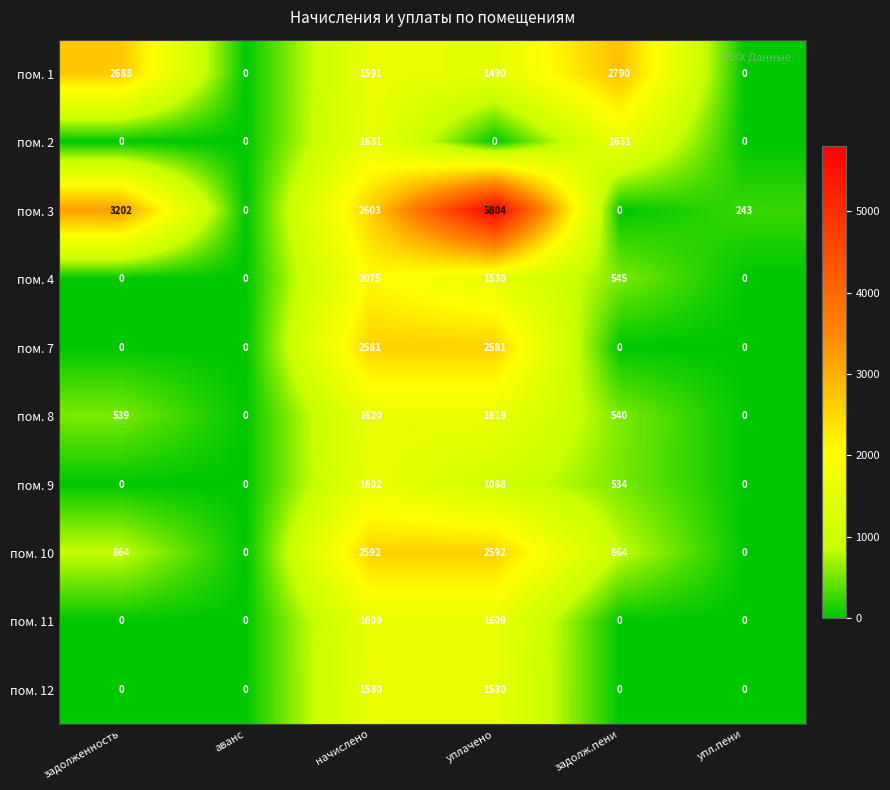

Rank the series by their maximum value, from lowest to highest.

пом. 12, пом. 9, пом. 11, пом. 8, пом. 2, пом. 4, пом. 7, пом. 10, пом. 1, пом. 3